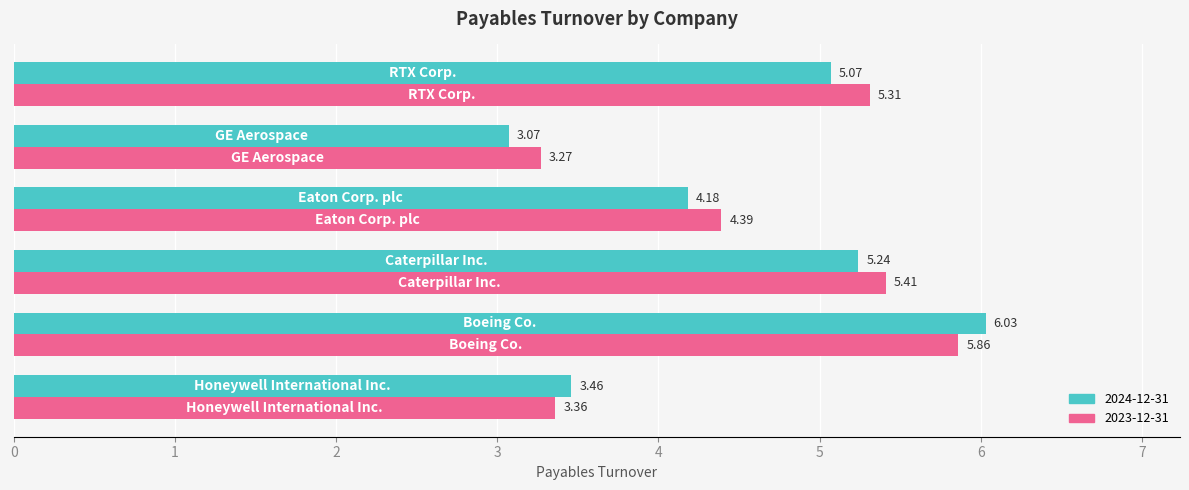

How many values in the 2024-12-31 series are below 5?

3